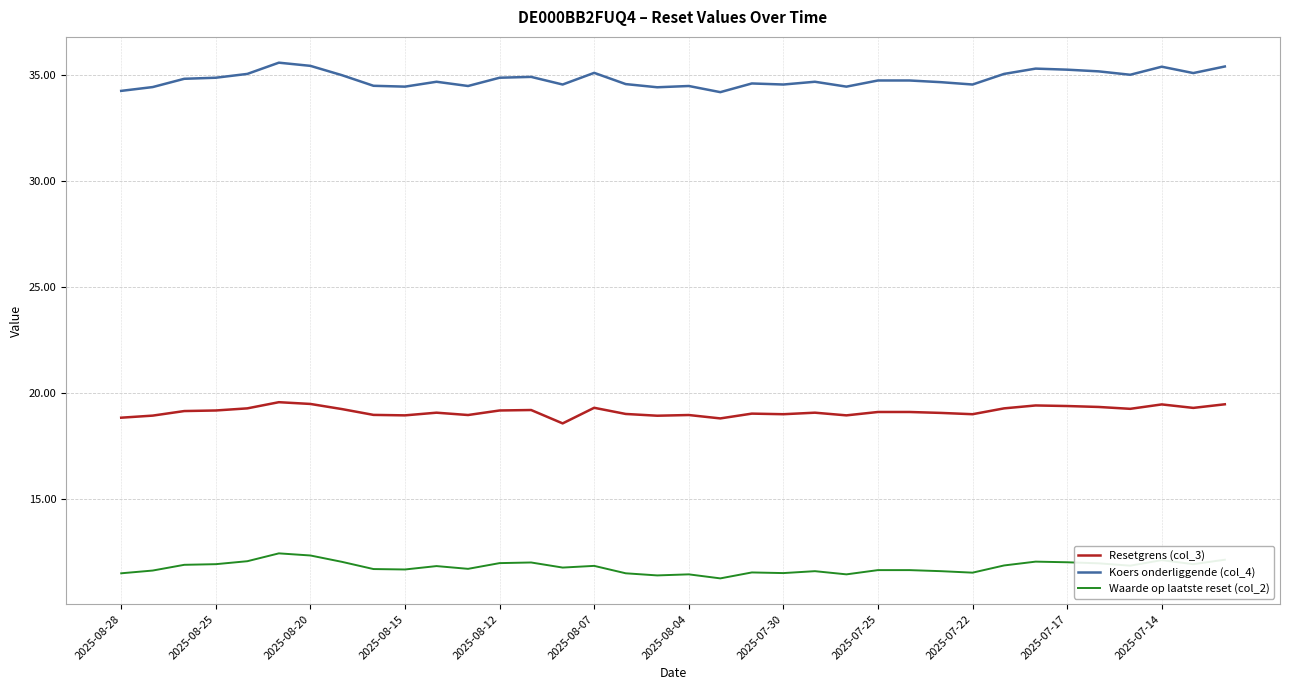

What is the minimum value shown in the chart?

11.3